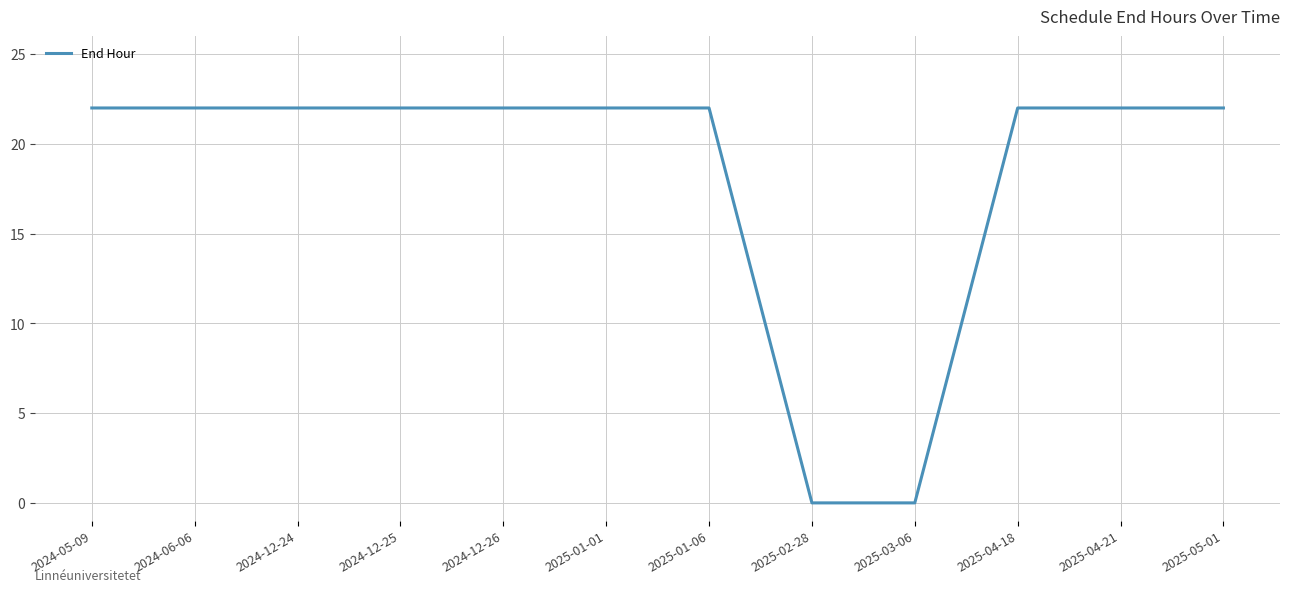

What is the maximum value shown in the chart?

22